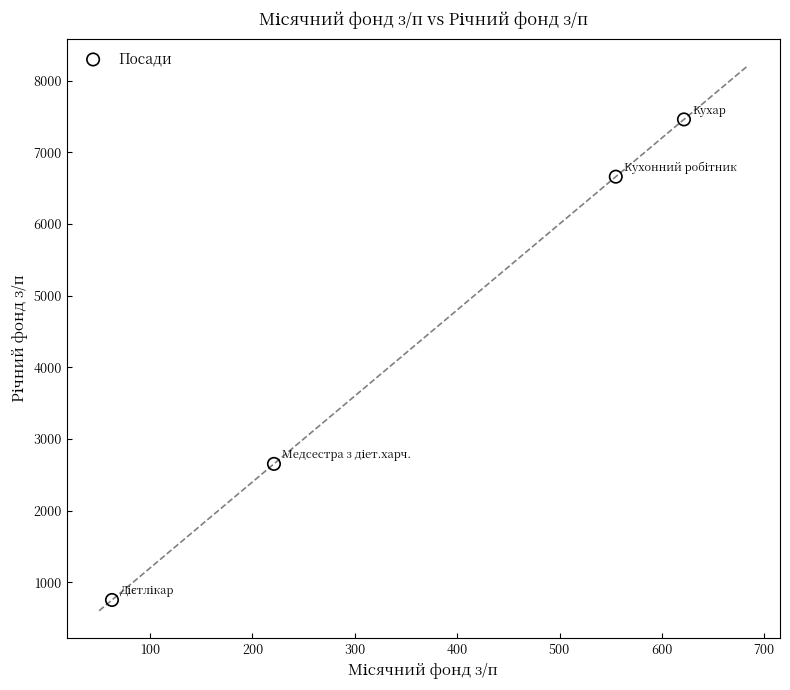

What is the range of Y values (max minus min)?

6706.2